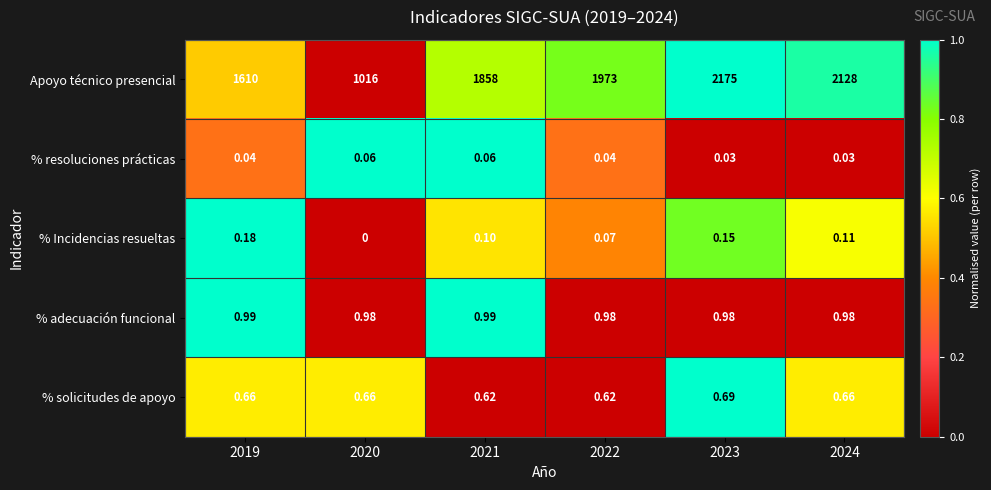

Is the value of Apoyo técnico presencial at 2022 greater than the value of % solicitudes de apoyo at 2019?

Yes